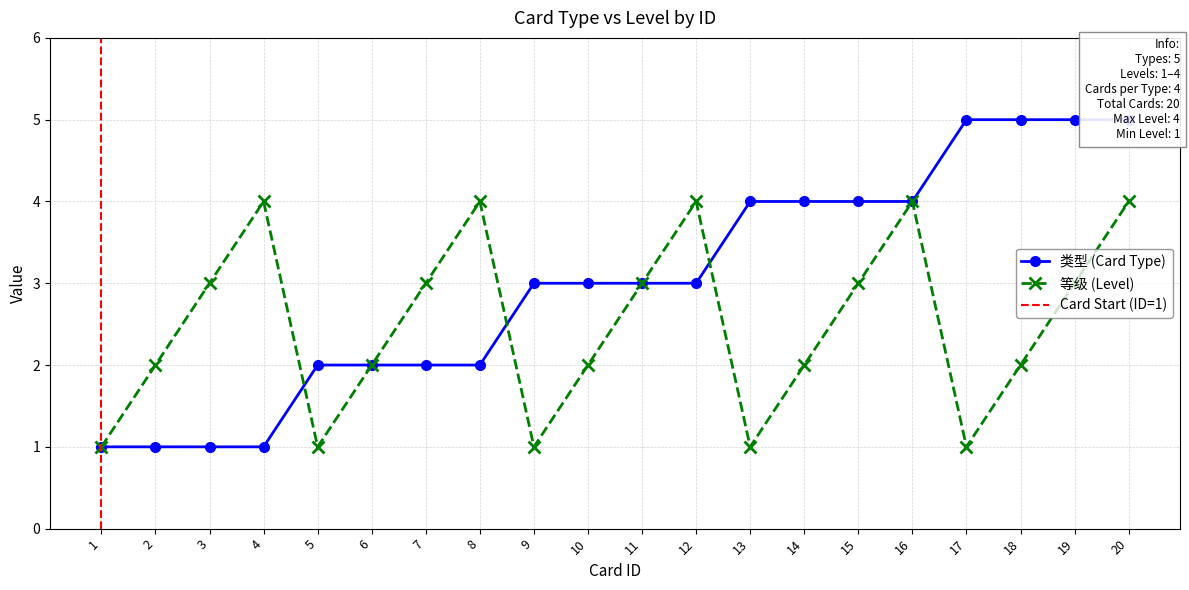

True or false: 类型 (Card Type) and 等级 (Level) intersect in this chart.

True